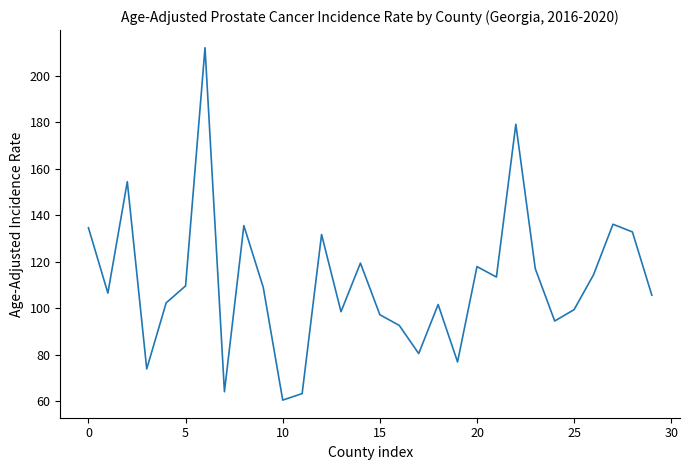

What is the difference between the maximum and minimum values?

151.5